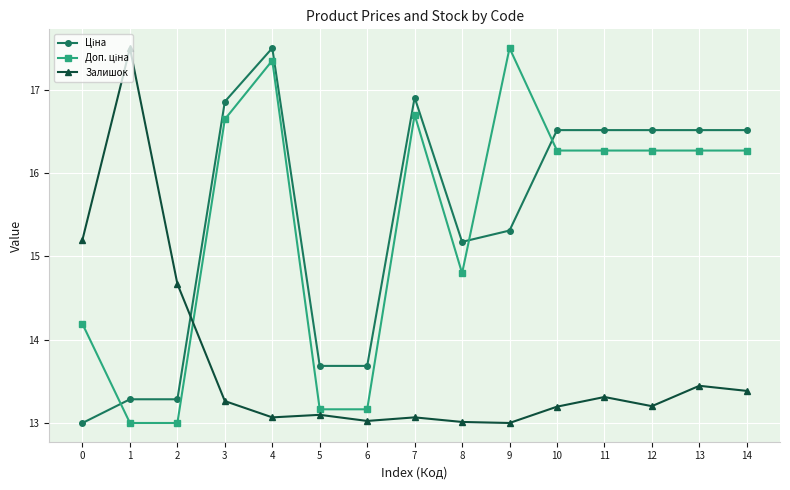

What is the lowest value of the Залишок series?

13.0